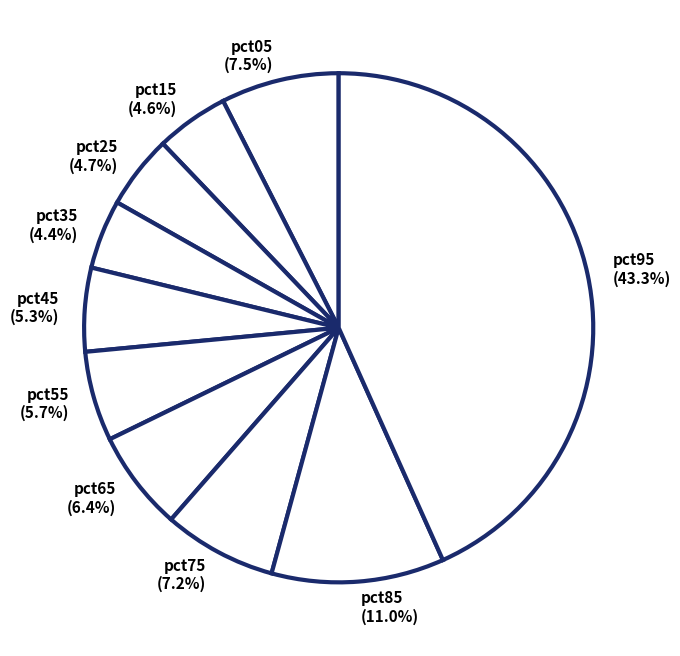

To the nearest percent, what is the difference between the largest and smallest slice percentages?

39%